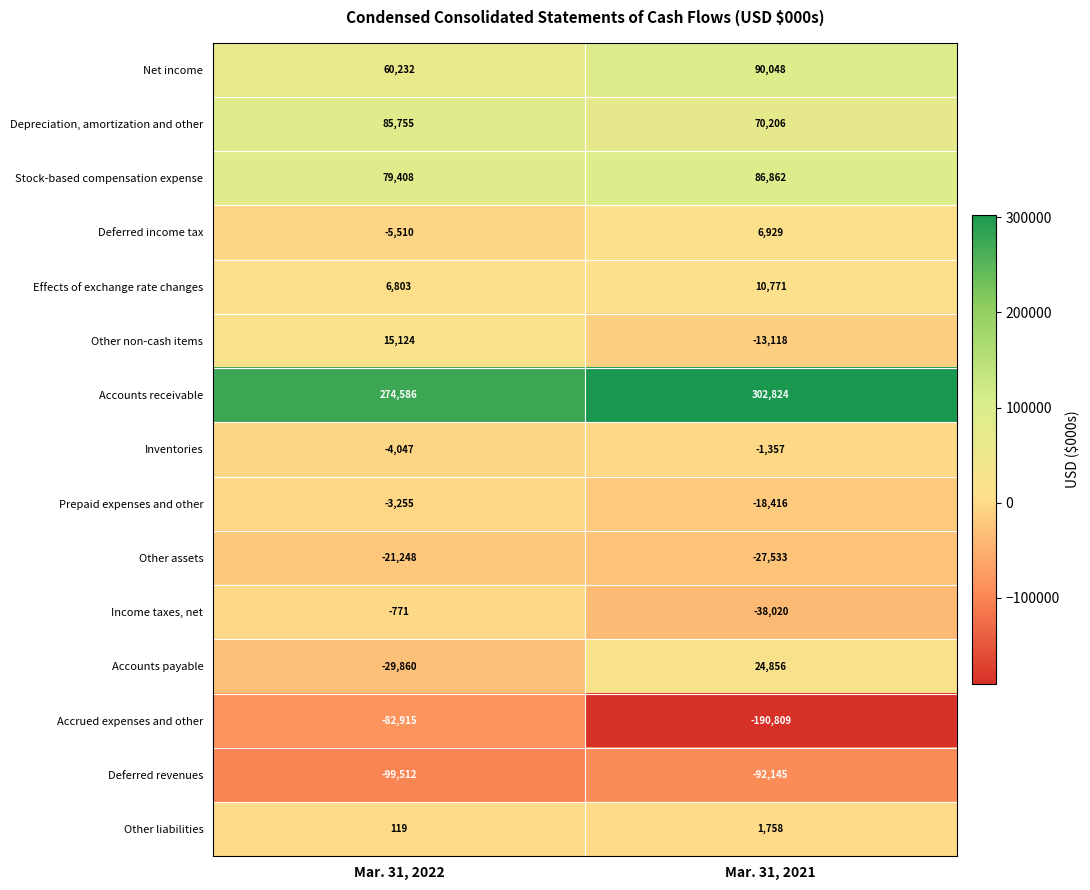

At which label is Prepaid expenses and other closest to -10835?

Mar. 31, 2022